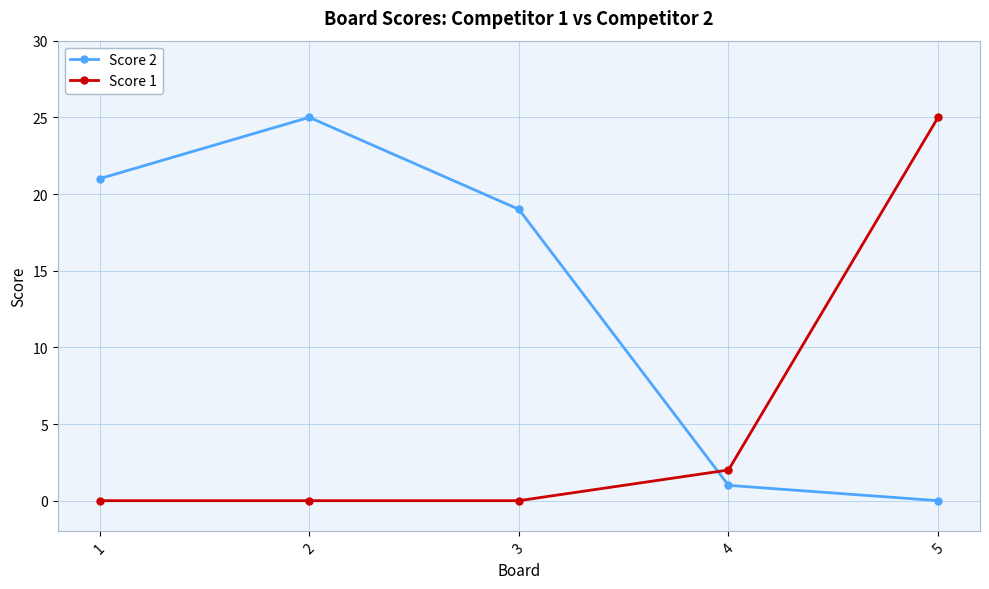

Which series changed the most between 3 and 4?

Score 2